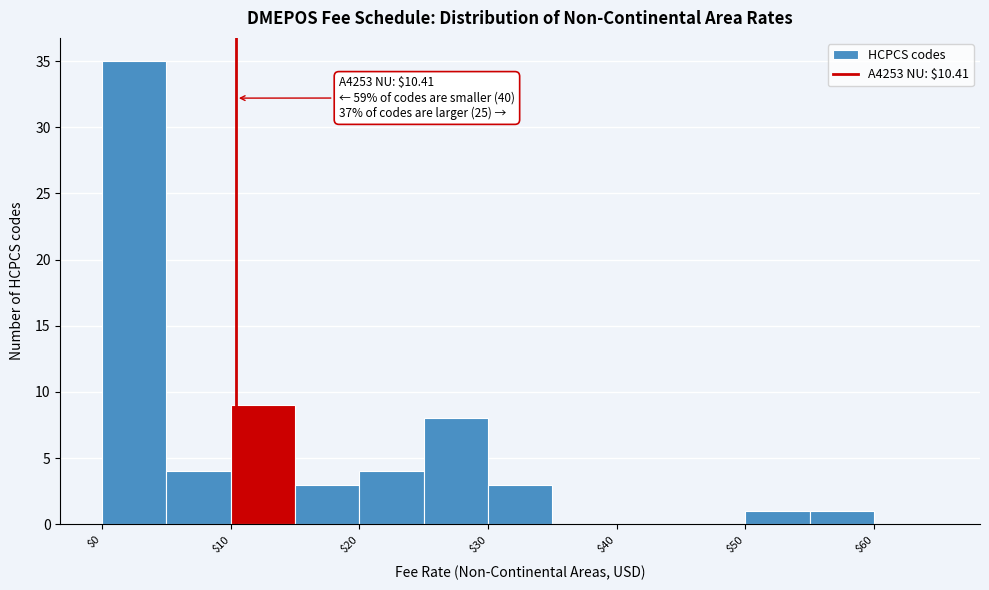

Which range on the x-axis has the tallest bar?

0 to 5